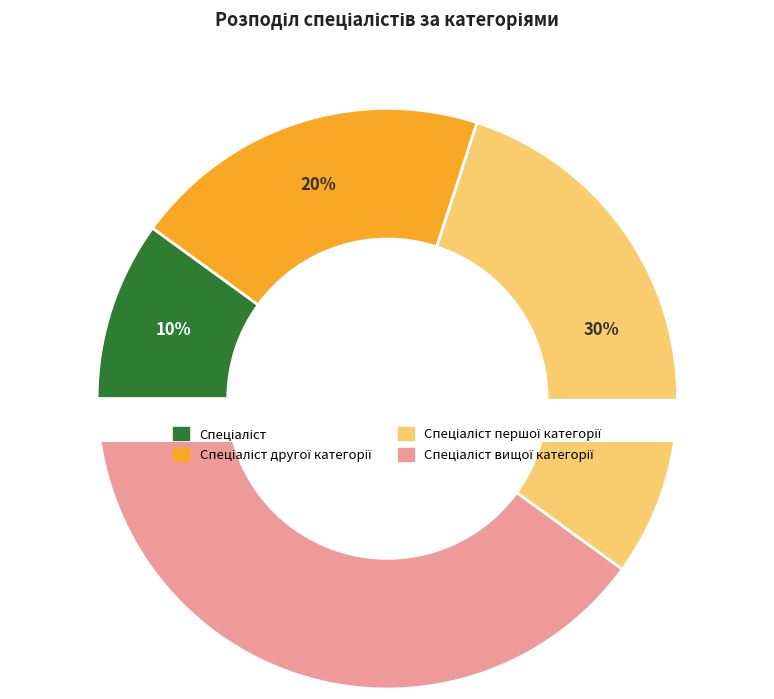

Which slice is the smallest?

Спеціаліст